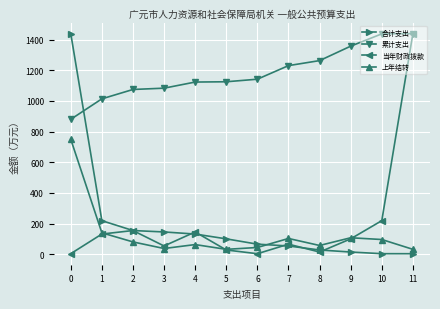

What is the difference between the highest and lowest values at 1?

882.5